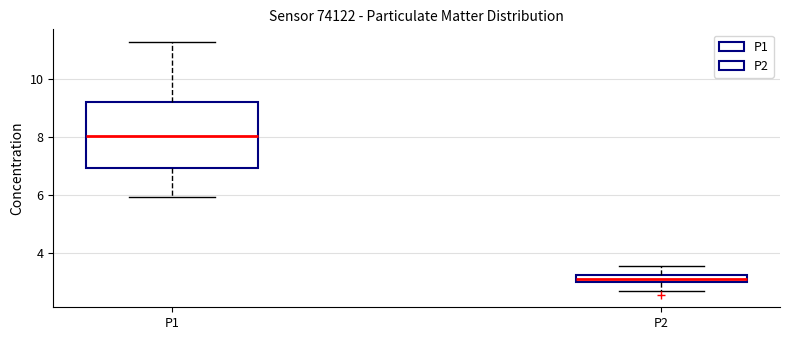

Where does the lower whisker of the box for P1 end on the y-axis? The values are not printed on the chart, so give them approximately, as read against the axis.

6.0